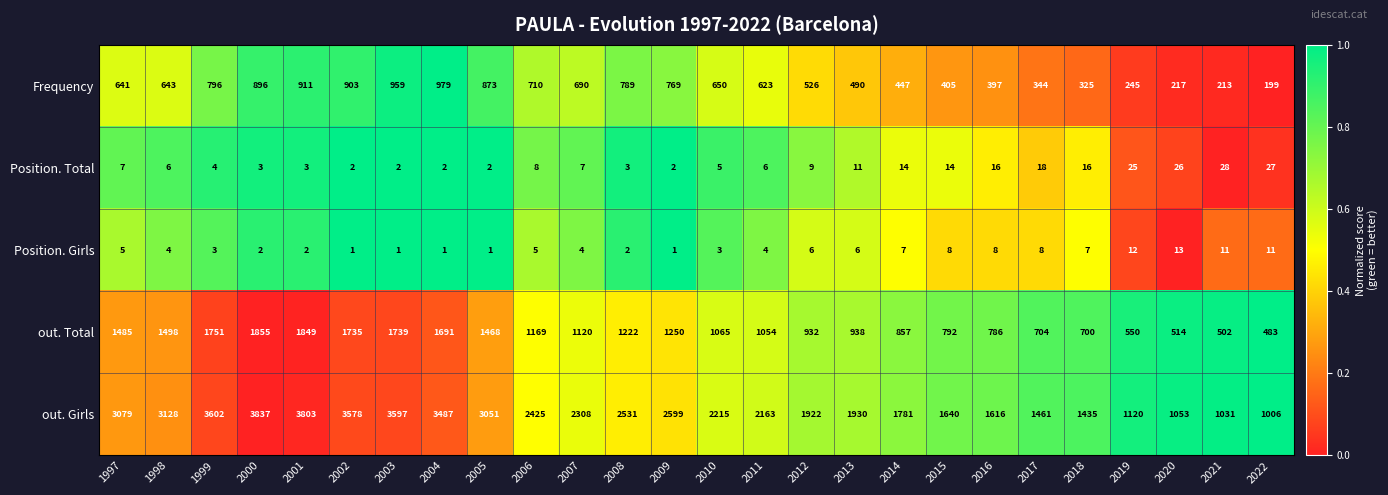

What is the approximate value of Position. Girls at 2006, to the nearest 5?

5